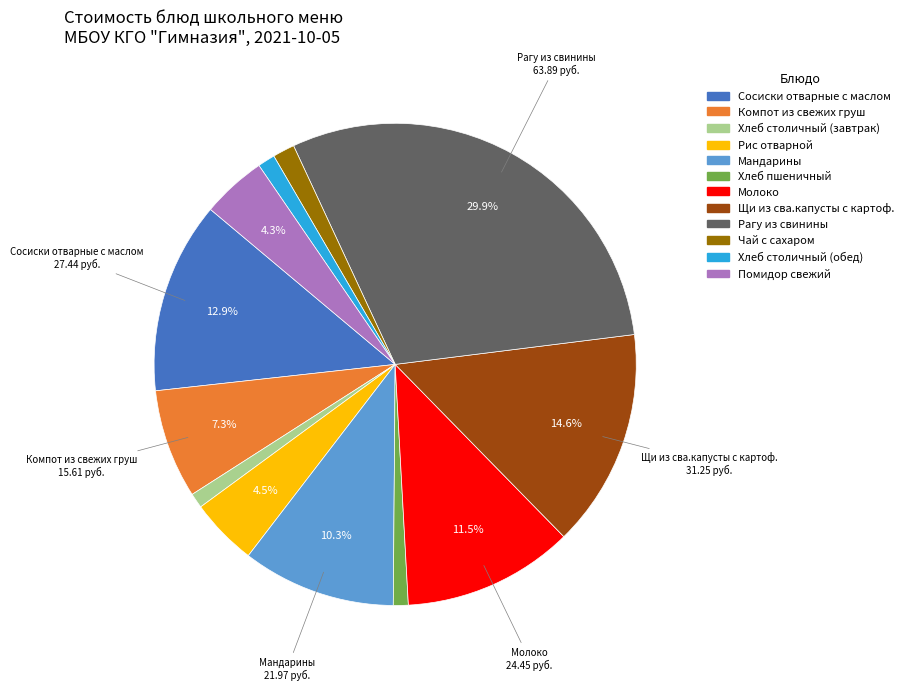

Combined, do Хлеб столичный (завтрак) and Хлеб столичный (обед) account for over 50%?

No